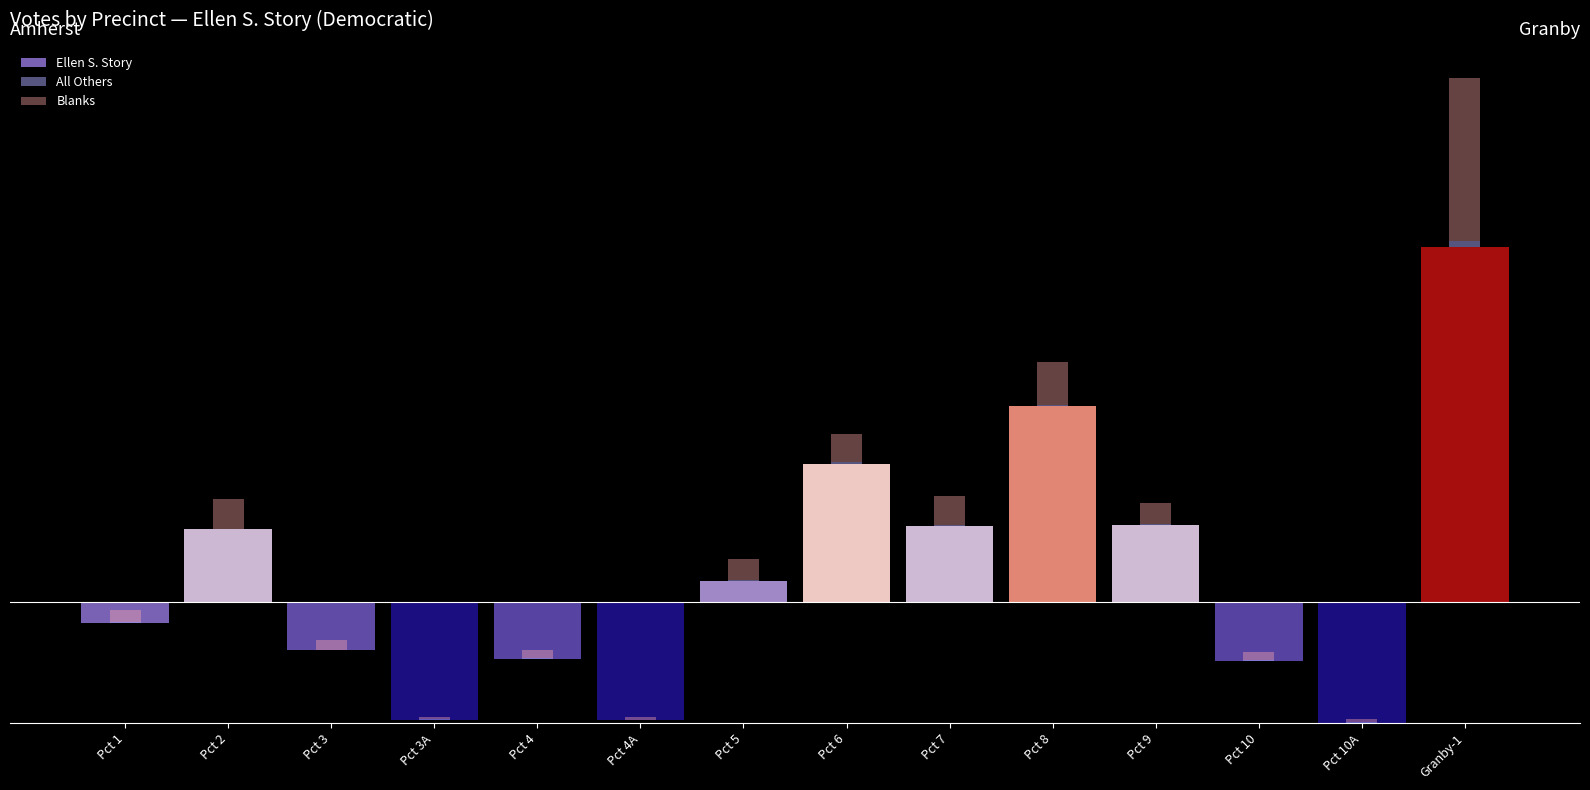

What is the label of the 11th bar from the left?

Pct 9